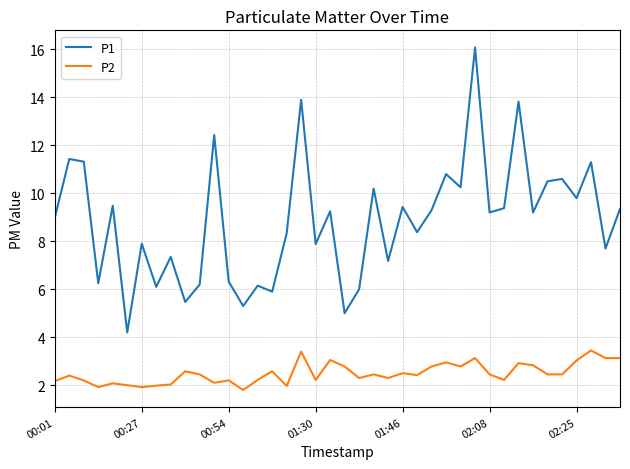

Which series has the largest total across all categories?

P1